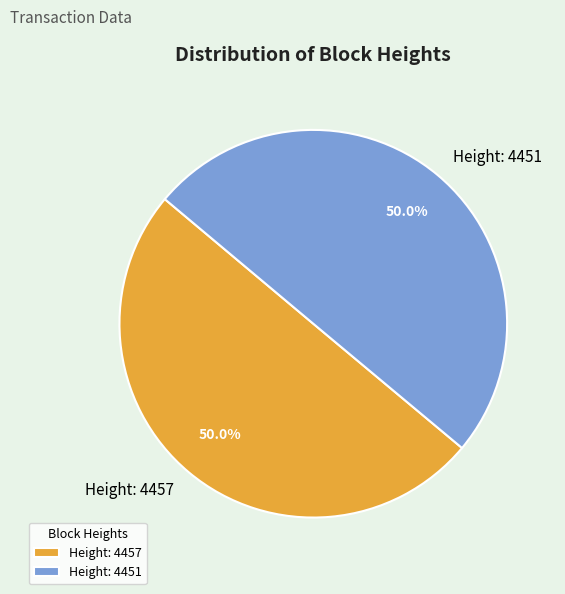

To the nearest percent, what is the combined percentage of Height: 4451 and Height: 4457?

100%